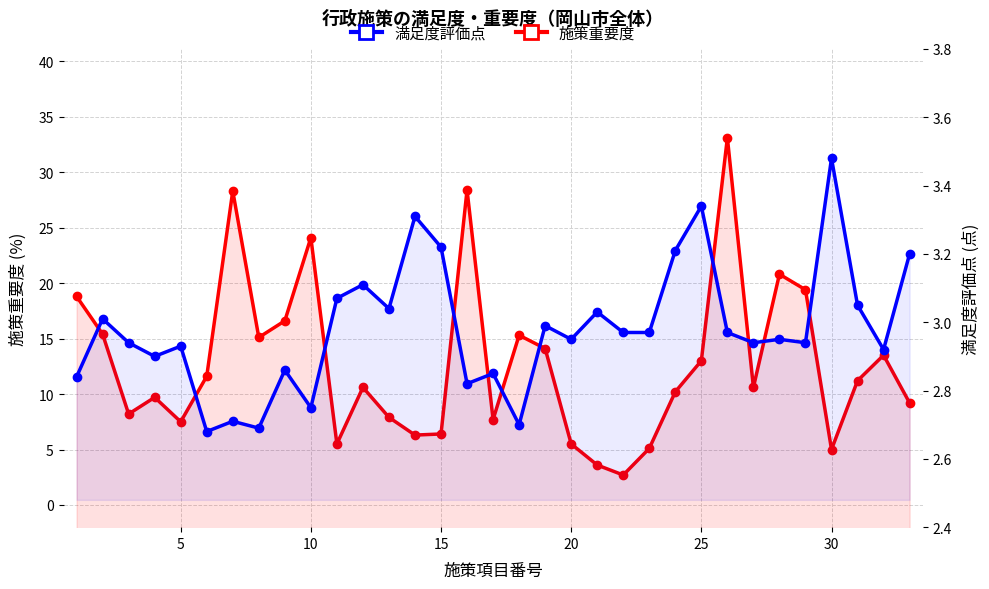

How many lines are shown in the chart?

2